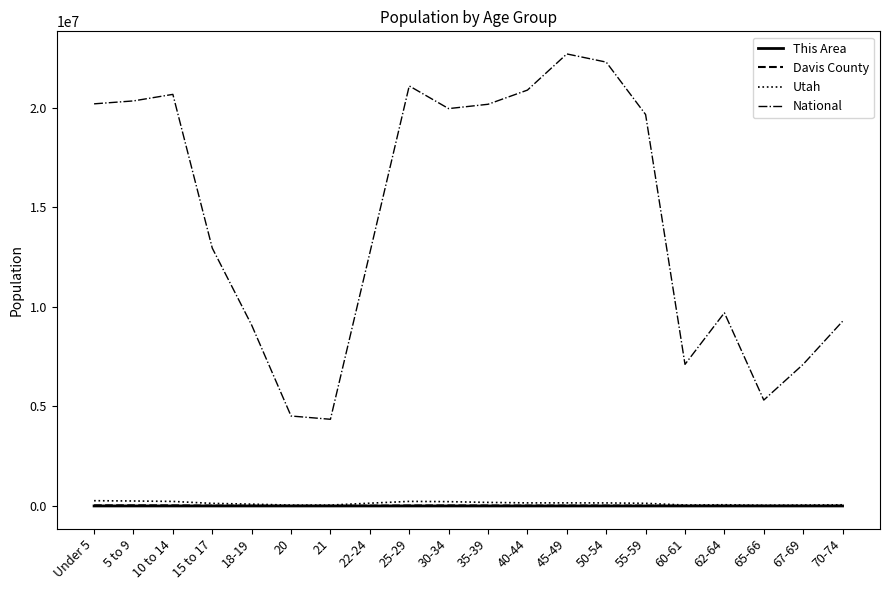

What is the spread (max minus min) of values at 20?

4519068